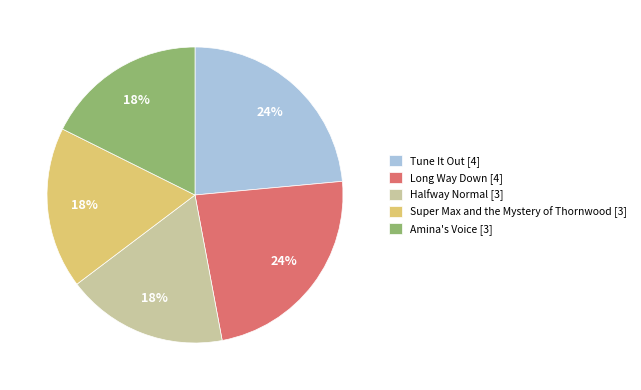

Do Amina's Voice [3] and Tune It Out [4] together represent more than half of the pie?

No